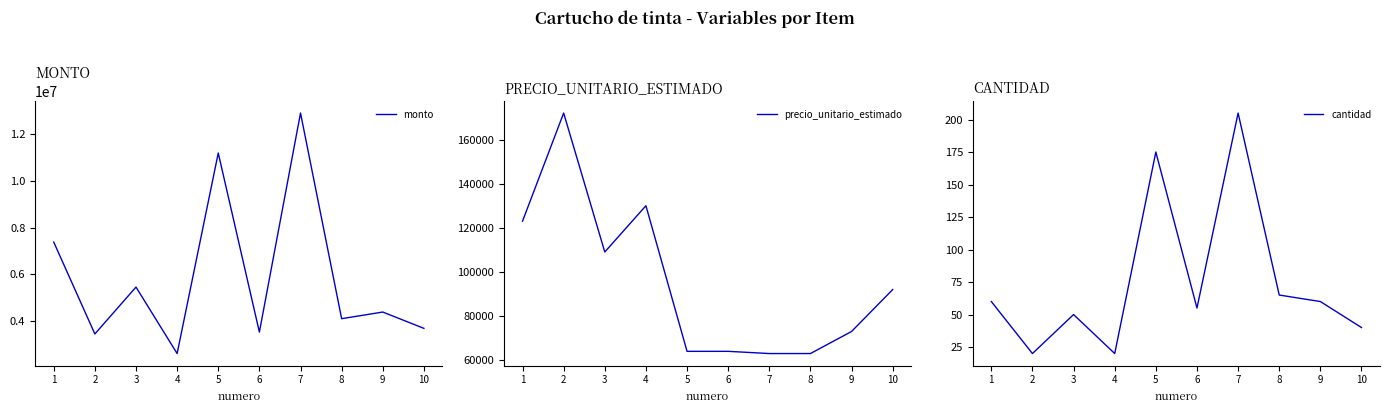

How many data points in monto are above 4380000?

4